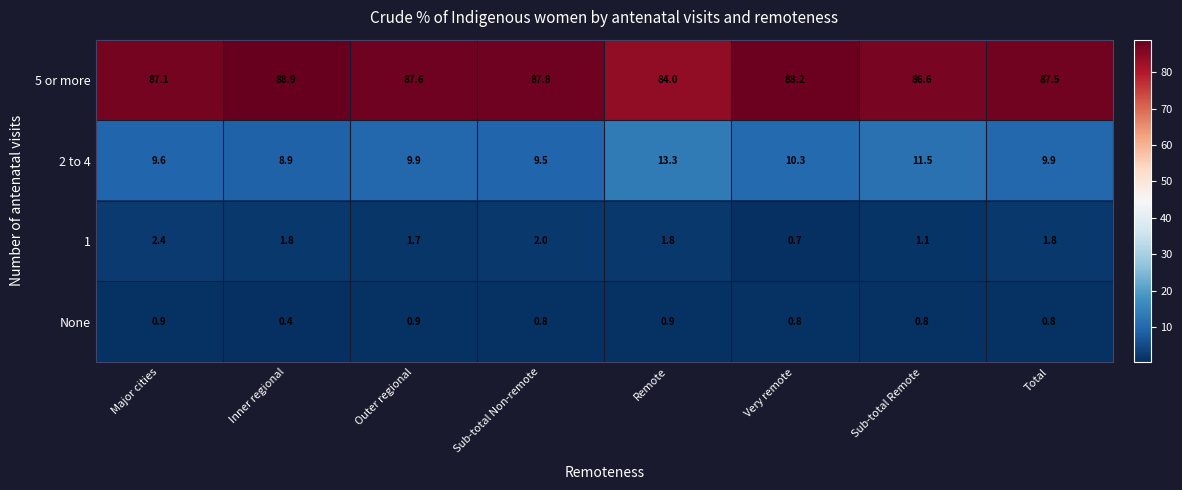

Is it true that 2 to 4 equals 17.0 at Very remote?

False